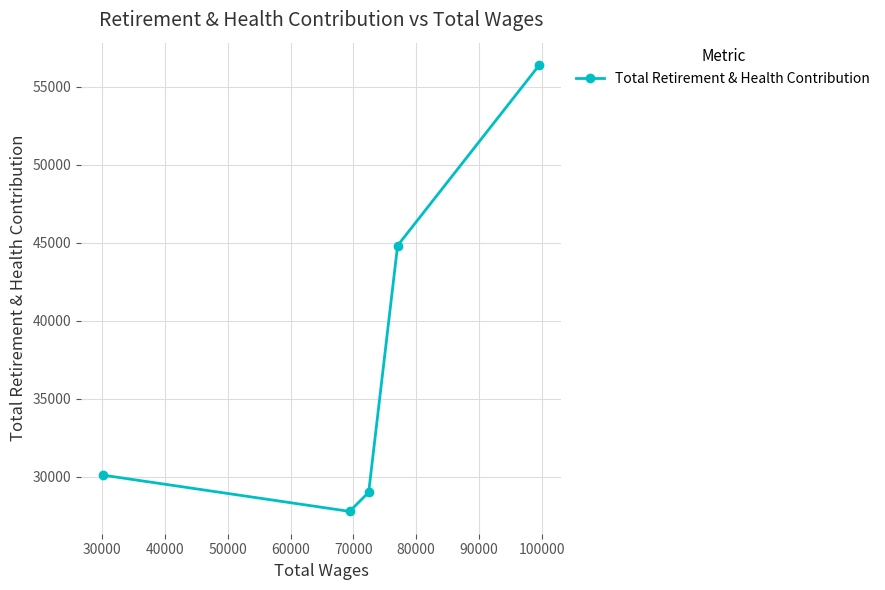

How many data points are above 30101?

2